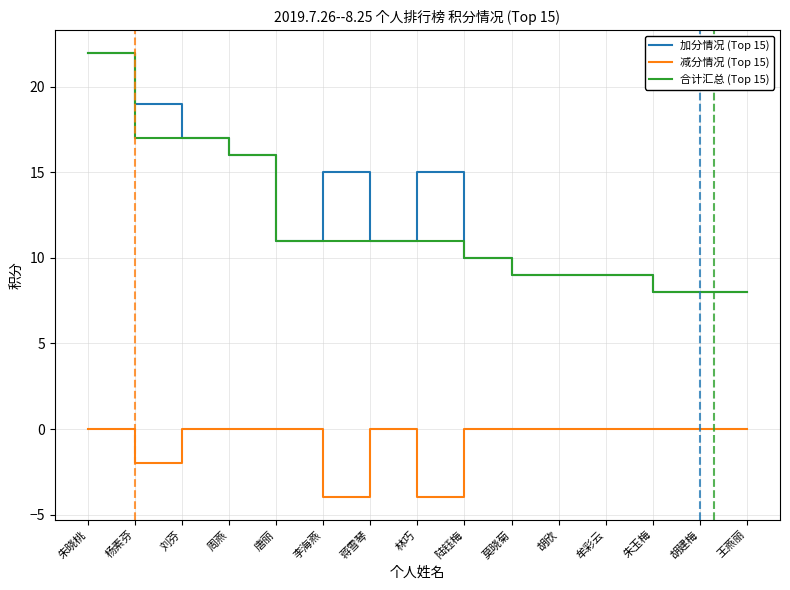

What are all the series names shown in the legend?

加分情况 (Top 15), 减分情况 (Top 15), 合计汇总 (Top 15)